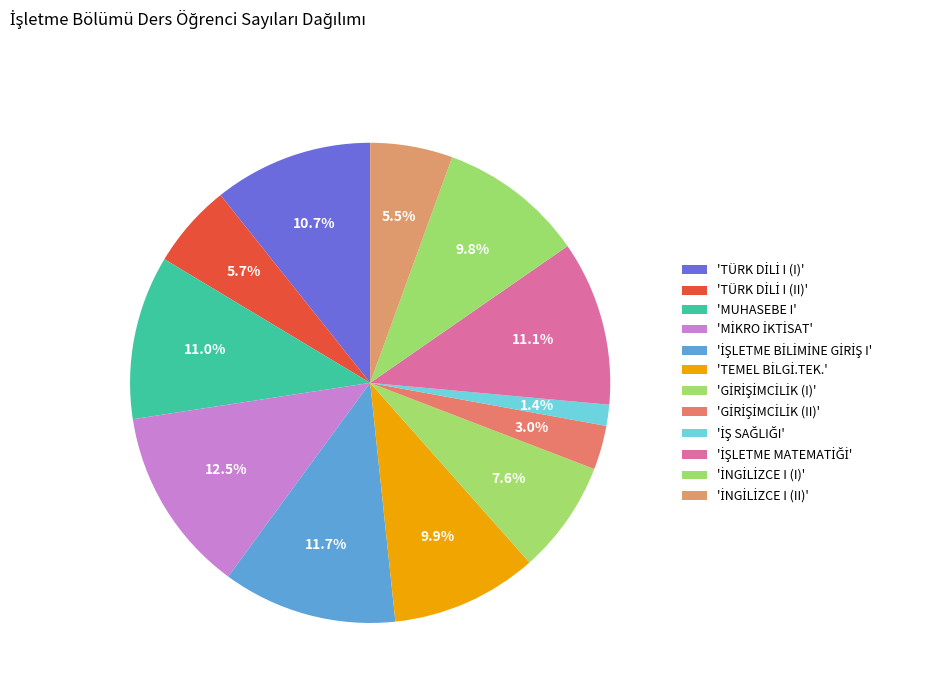

How many segments does this pie chart have?

12